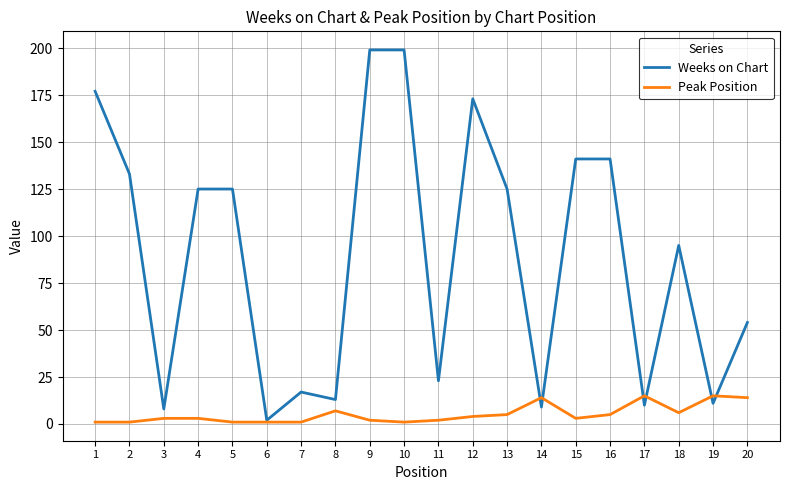

Rank the series at 19 from highest to lowest value.

Peak Position, Weeks on Chart